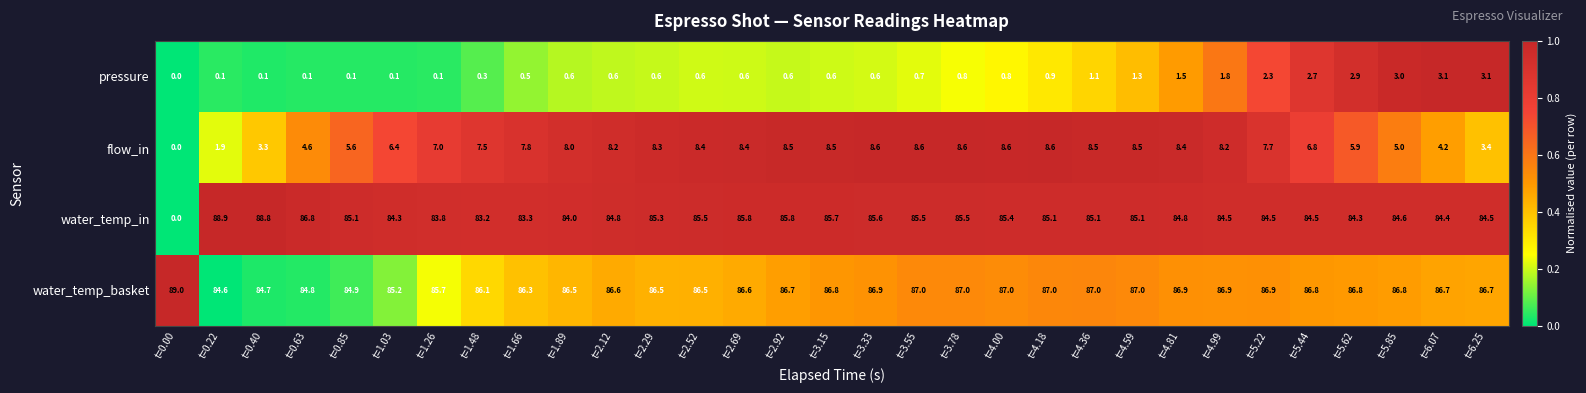

List the series in order of their peak value, highest first.

water_temp_basket, water_temp_in, flow_in, pressure